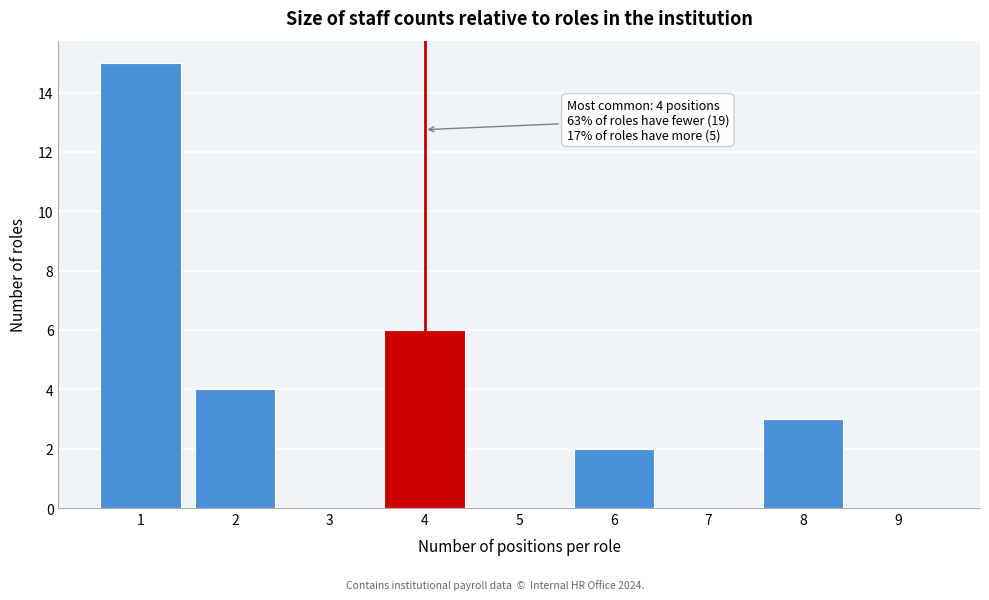

Over which range of the x-axis is the bar tallest?

0.5 to 1.5